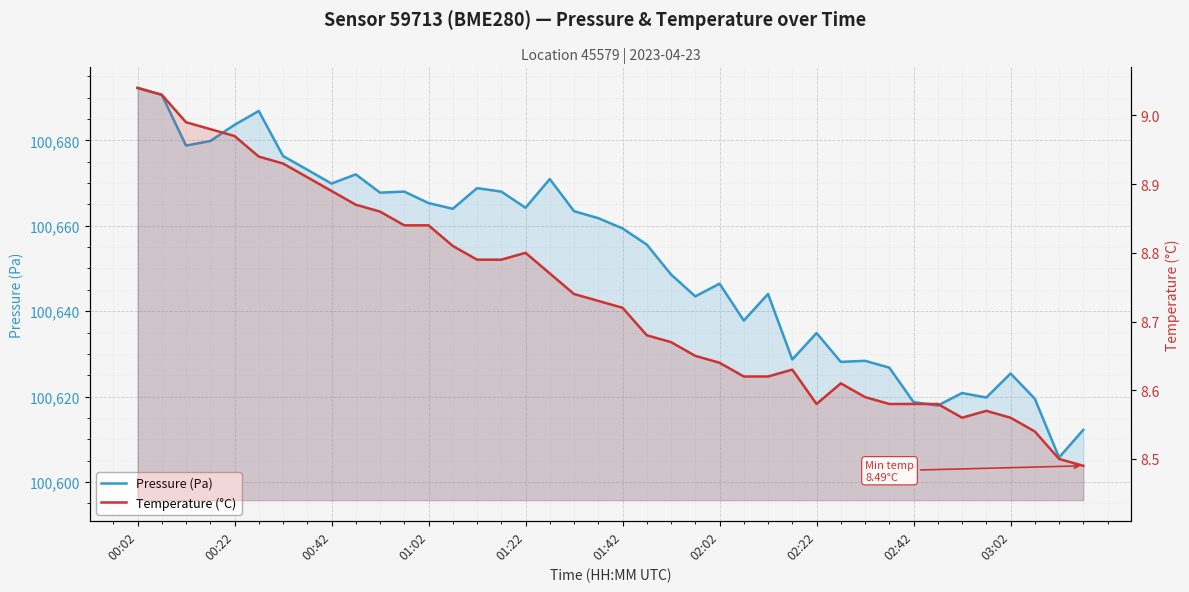

What is the difference between the second highest and minimum values in the temperature series?

0.5